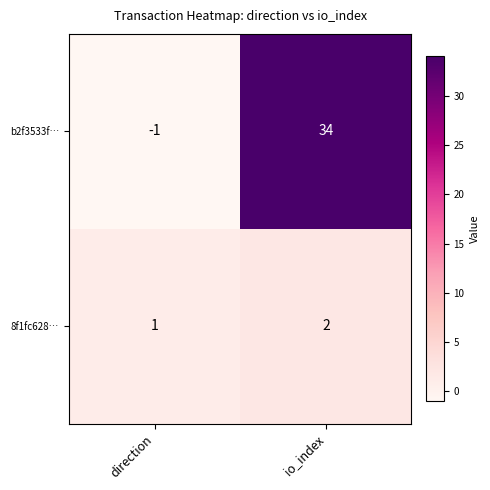

Which series has the largest total across all categories?

b2f3533f…